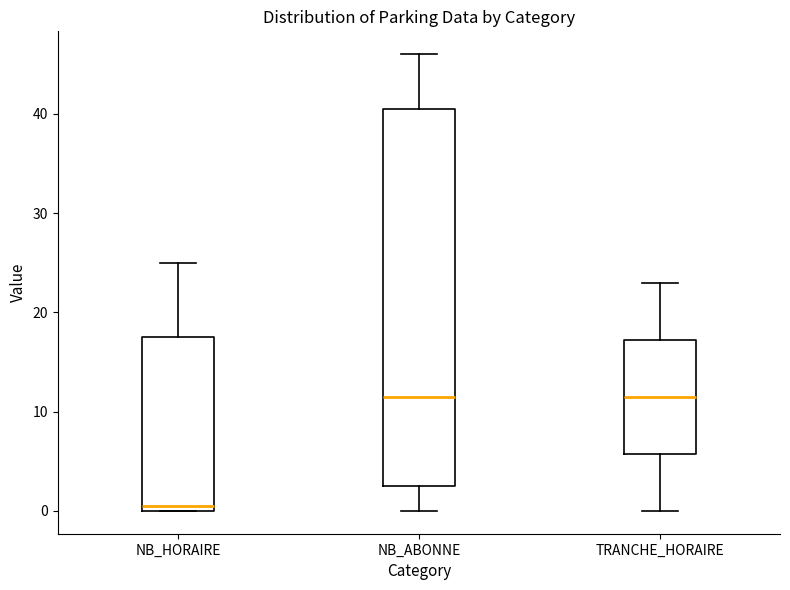

Which box is the tallest, from its lower edge to its upper edge?

NB_ABONNE